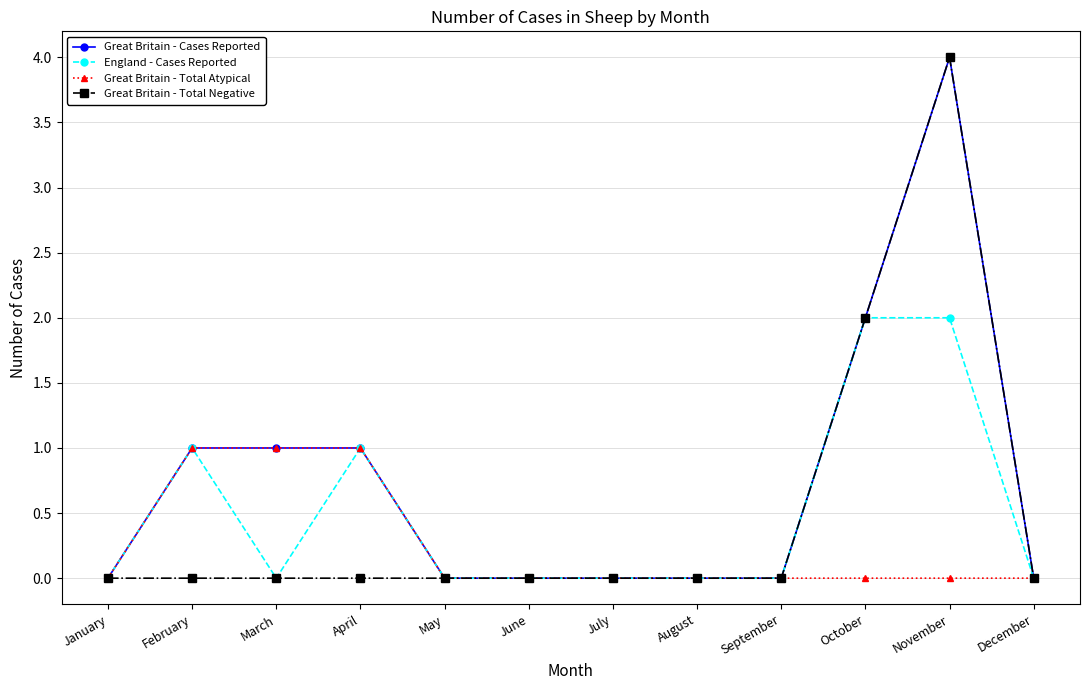

Which category has the highest value in the Great Britain - Cases Reported series?

November